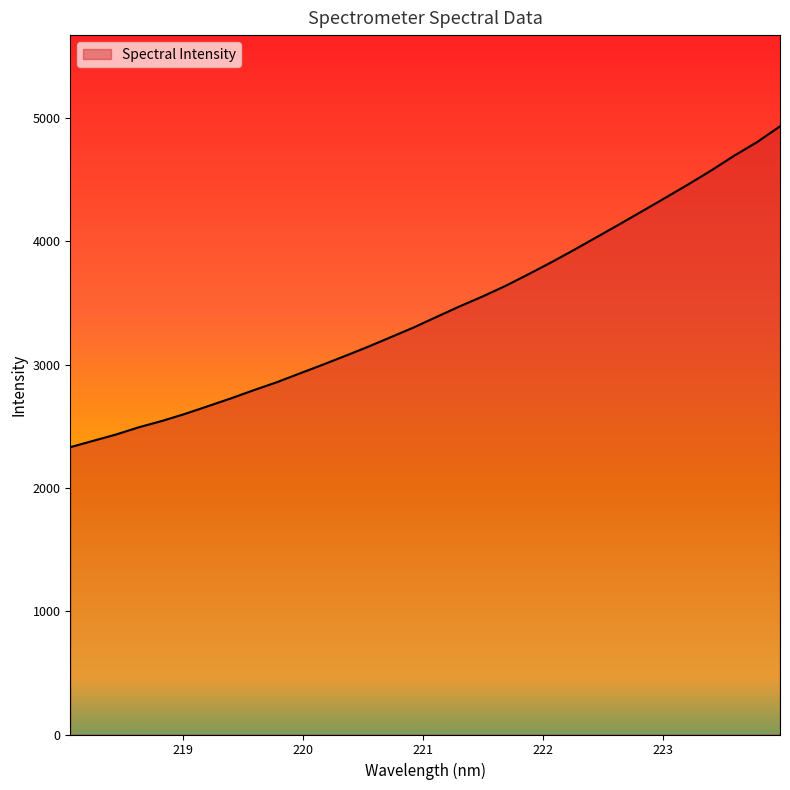

What is the greatest value displayed?

4932.9